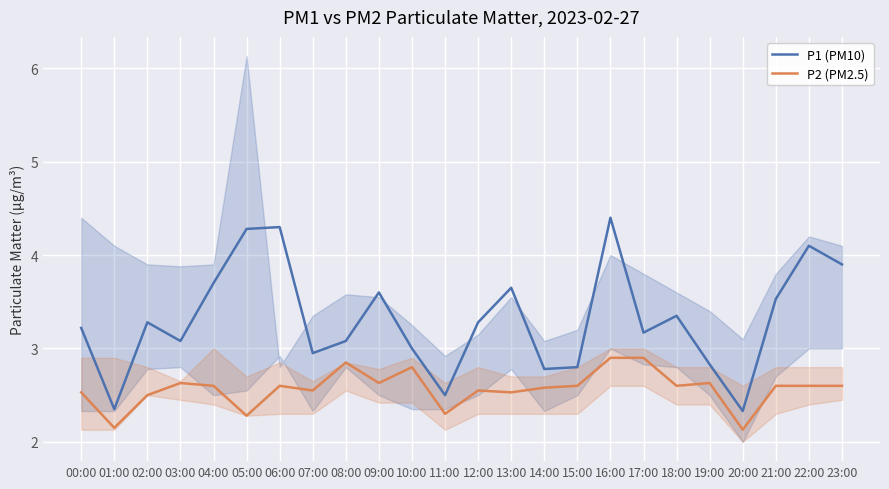

How many lines are shown in the chart?

2